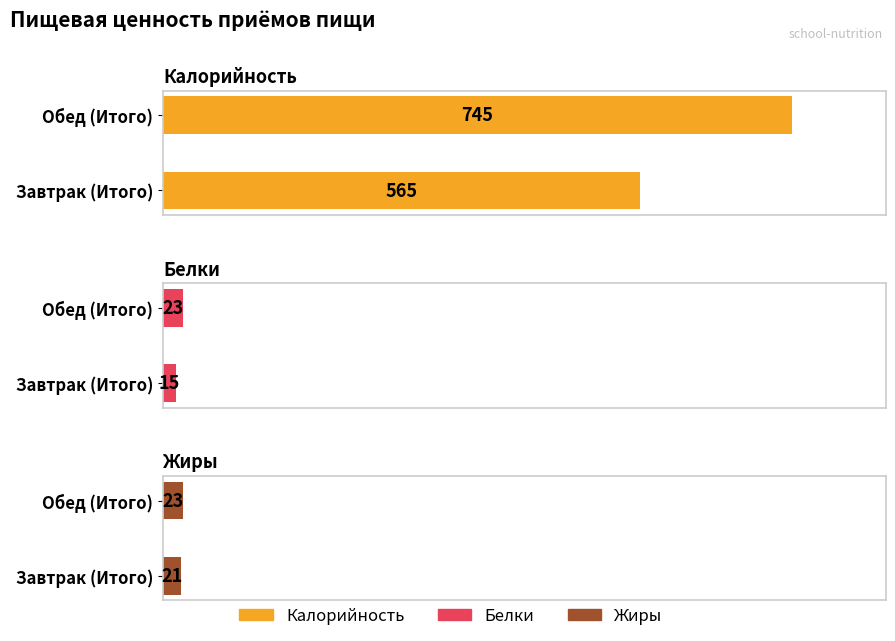

What value does the Белки series have at Обед (Итого)?

23